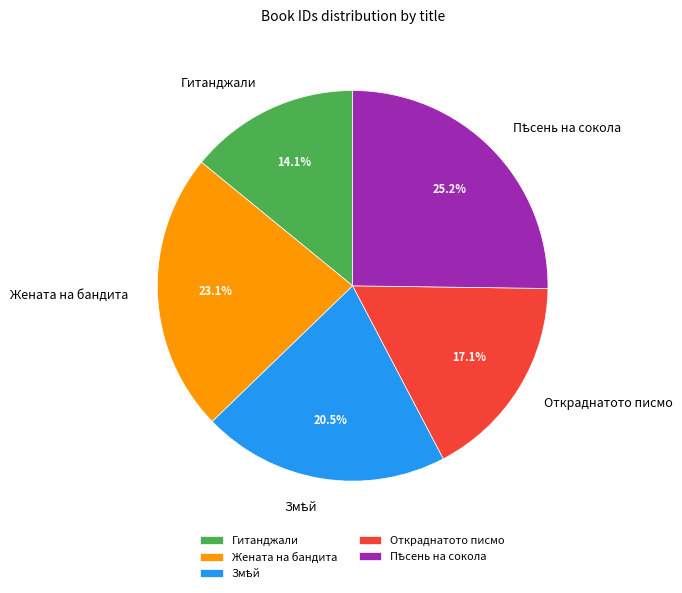

Count the number of slices in the pie.

5